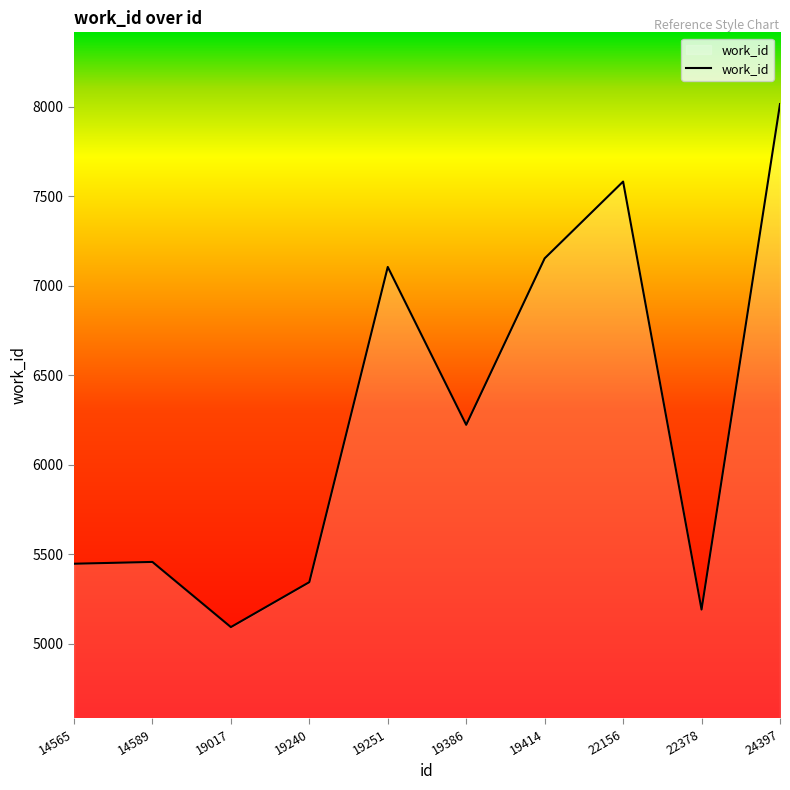

What is the minimum value shown in the chart?

5094